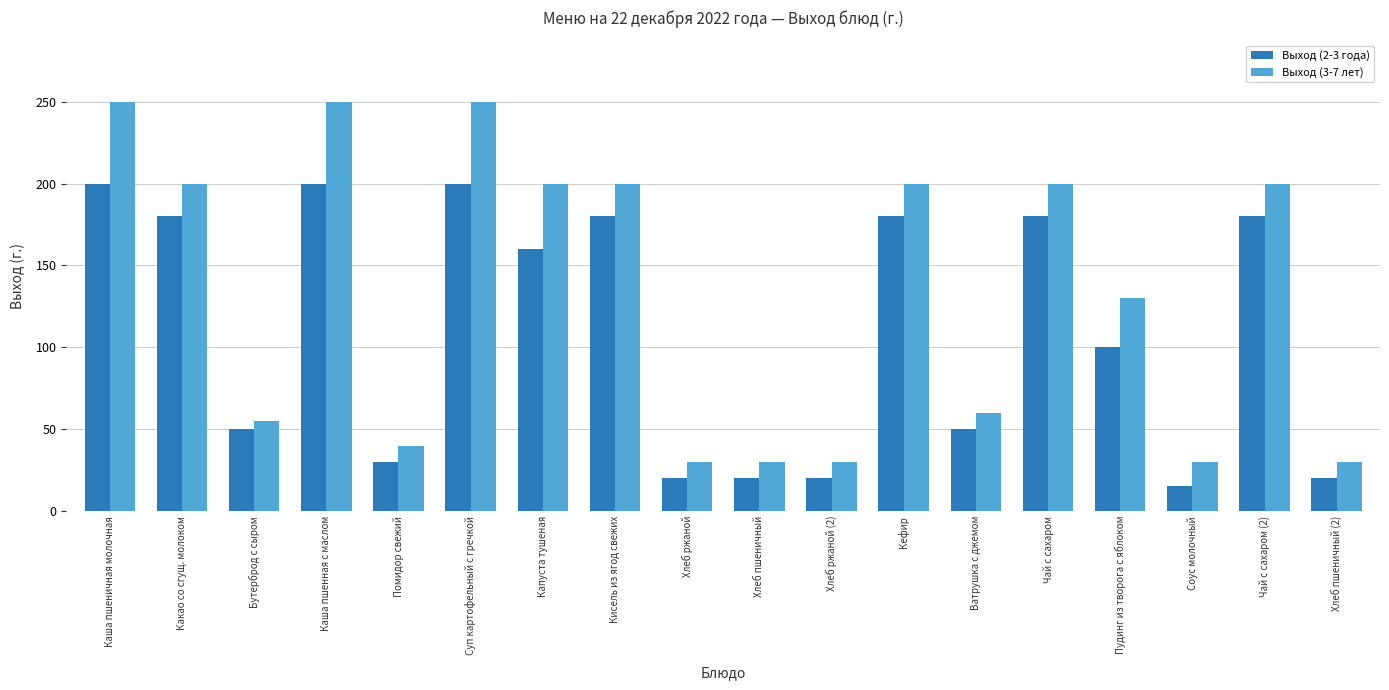

The value of Выход (3-7 лет) at Соус молочный is 30. True or false?

True